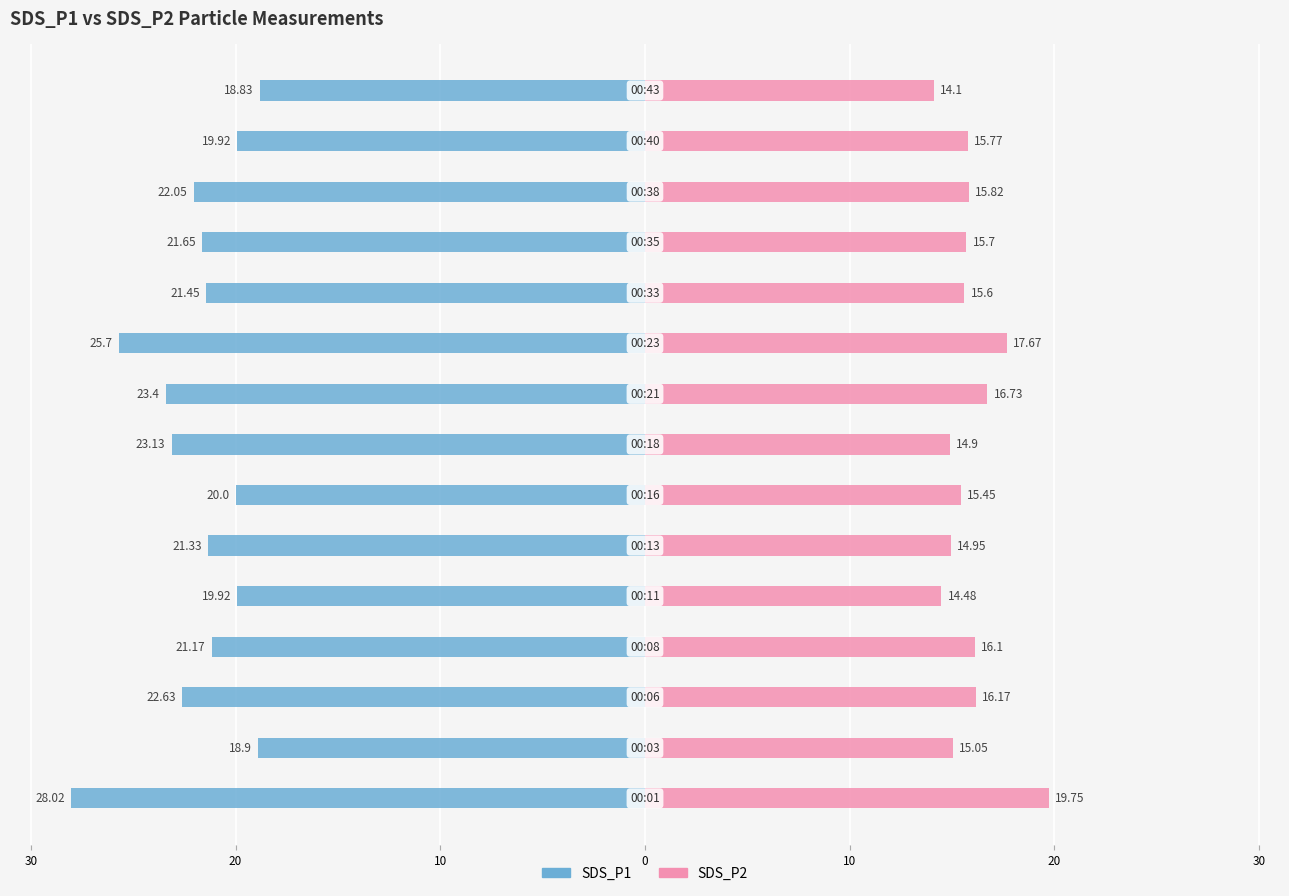

Between 11 and 13, which series saw the biggest shift?

SDS_P1